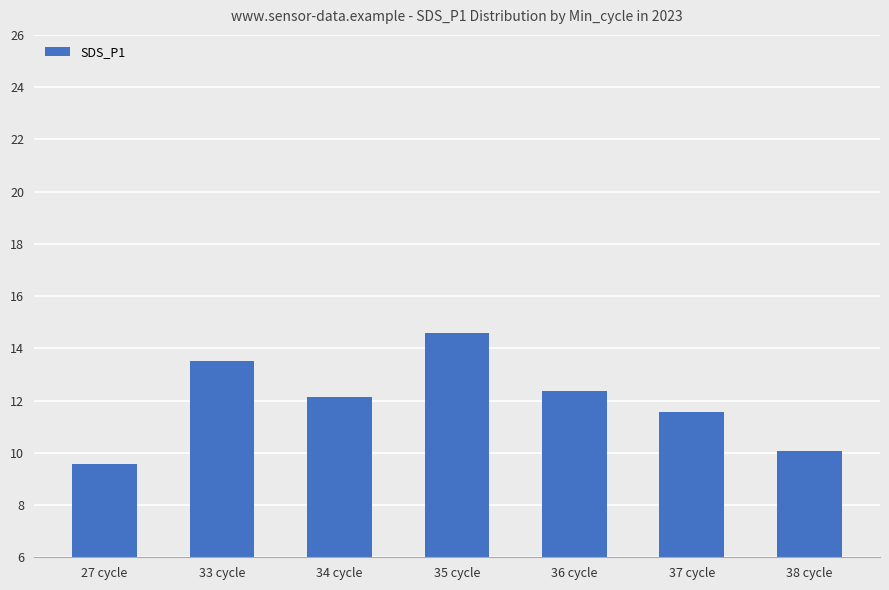

The chart shows a value of 16.7 at 27 cycle. True or false?

False